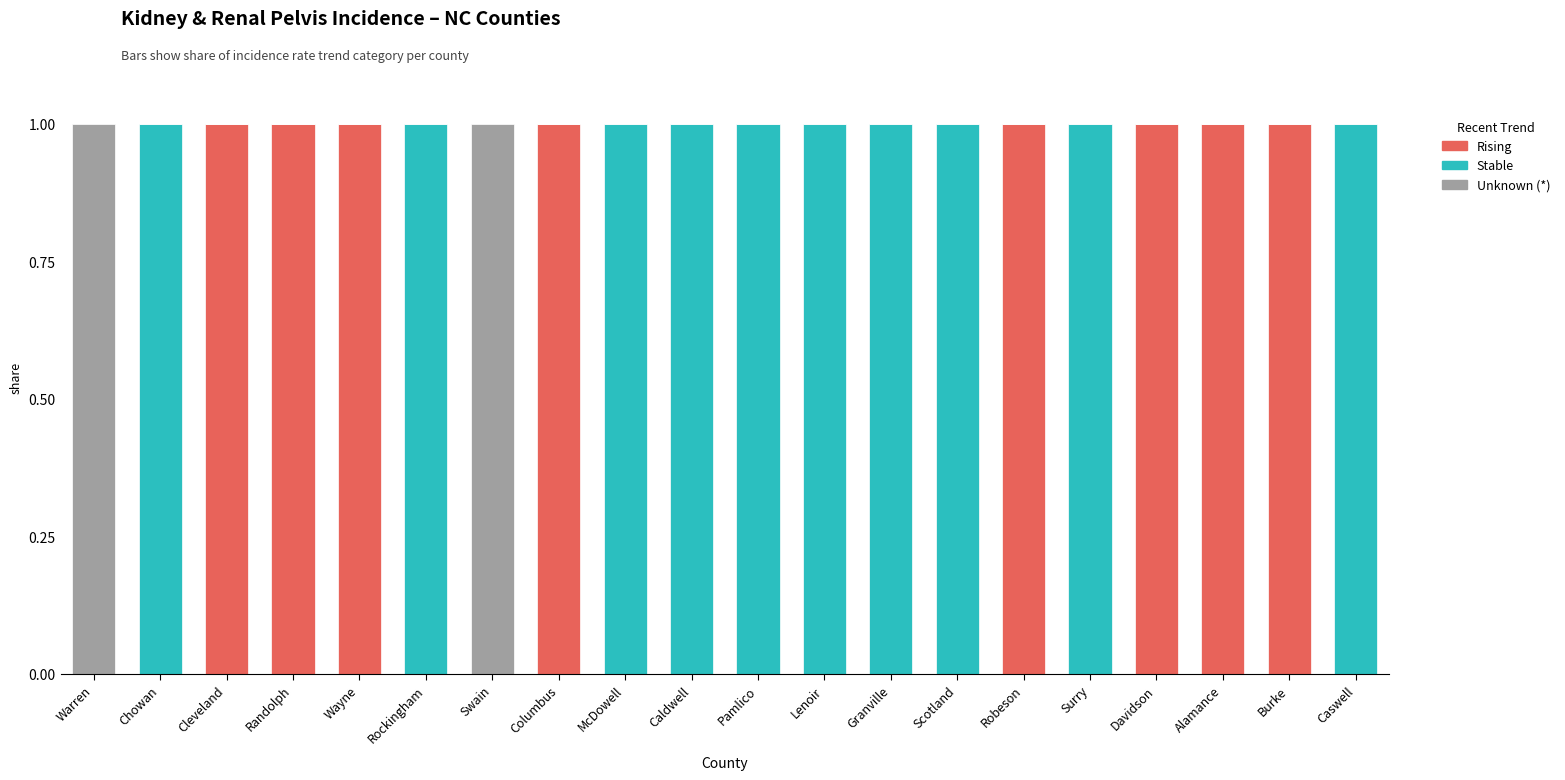

The Unknown series shows 0 at McDowell. True or false?

False